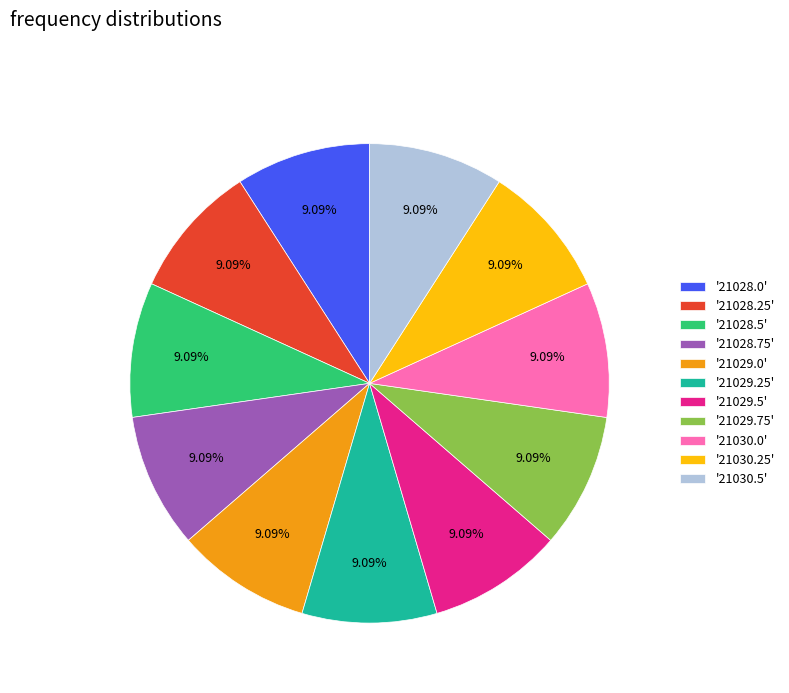

Does '21029.25' represent more than half of the total?

No